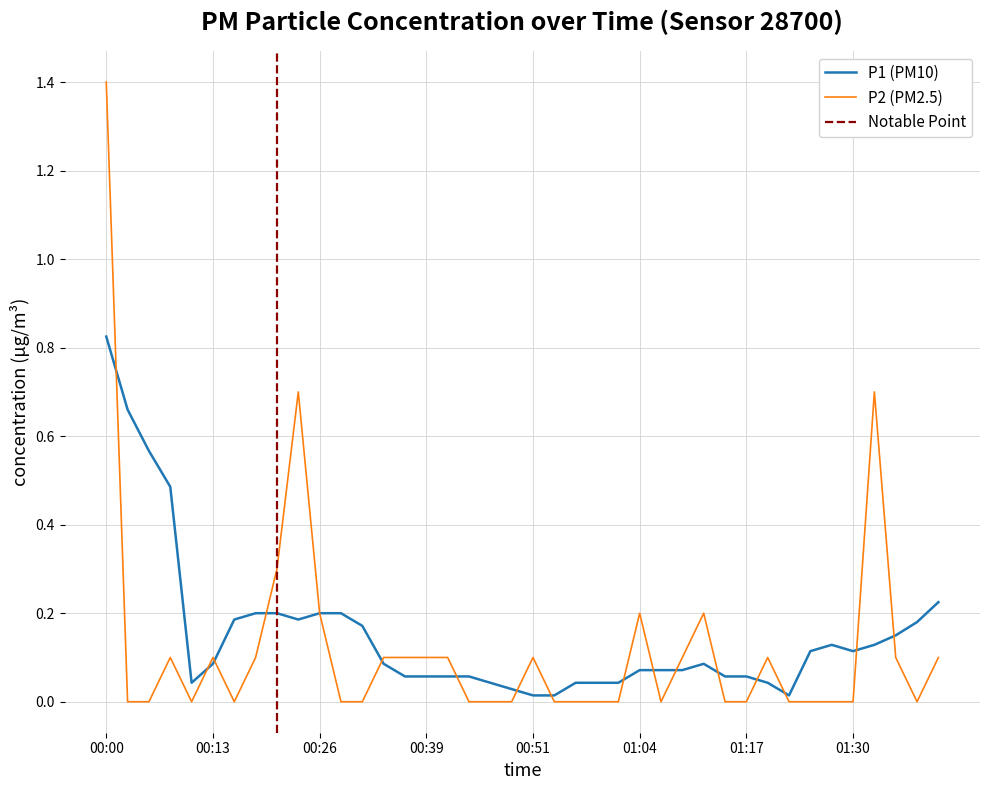

What is the average value?

0.1